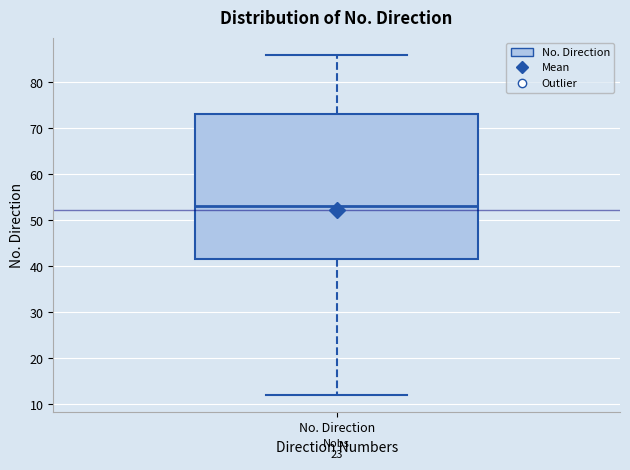

Transcribe this box plot: give where the median line is, the range the box spans, and where the two whiskers end, as read against the y-axis. The values are not printed on the chart, so give them approximately, as read against the axis.

median 53, box 42 to 73, whiskers 12 to 86